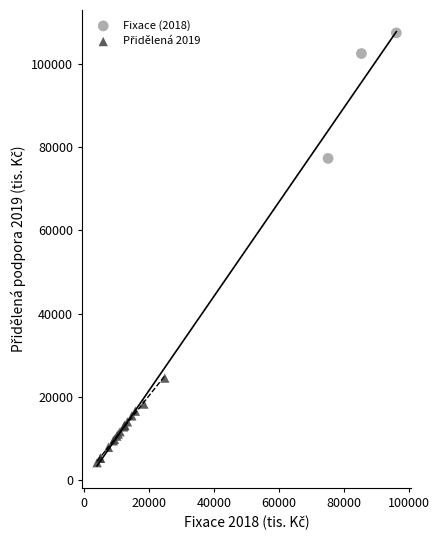

Which series has the largest Y range (max minus min)?

Fixace (2018)